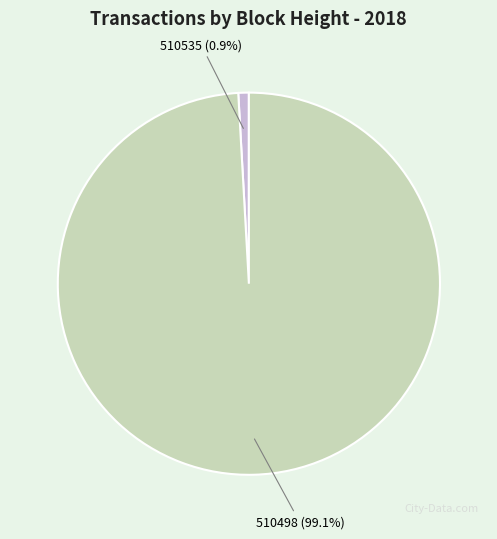

Is there a majority slice in this chart?

Yes